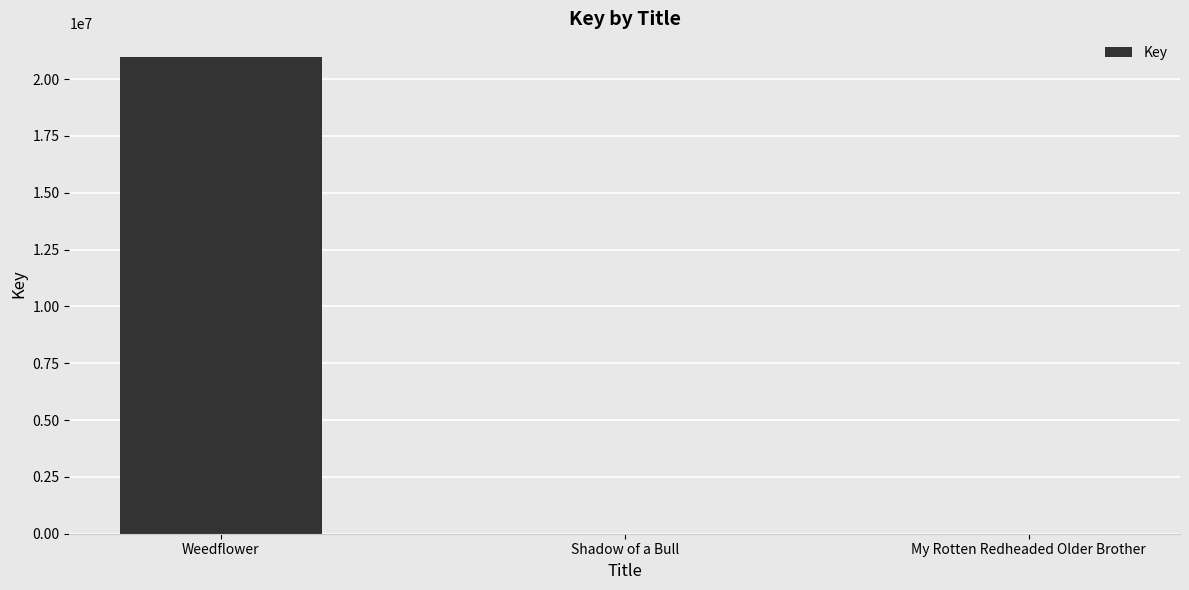

What is the sum of the values at Shadow of a Bull and My Rotten Redheaded Older Brother?

12332